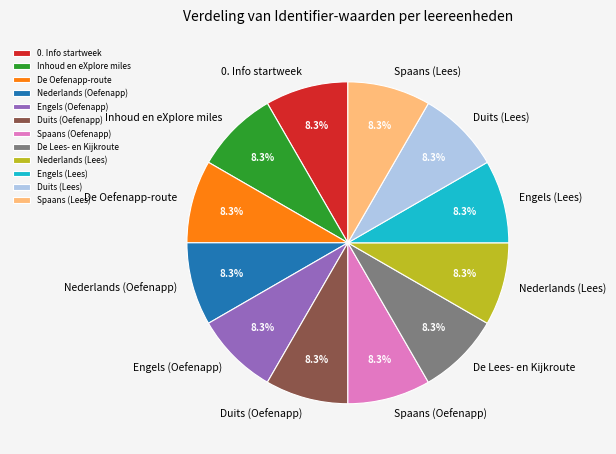

How many slices are in this pie chart?

12